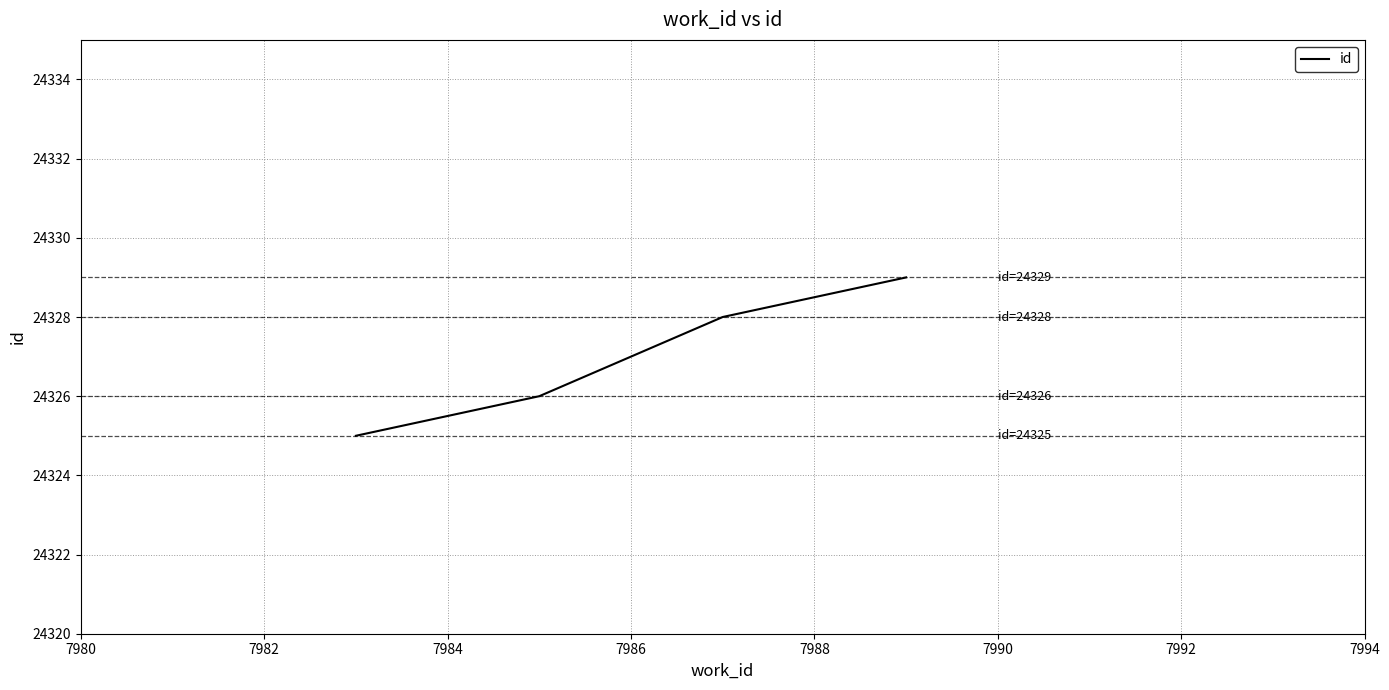

What is the difference between the second highest and minimum values?

3